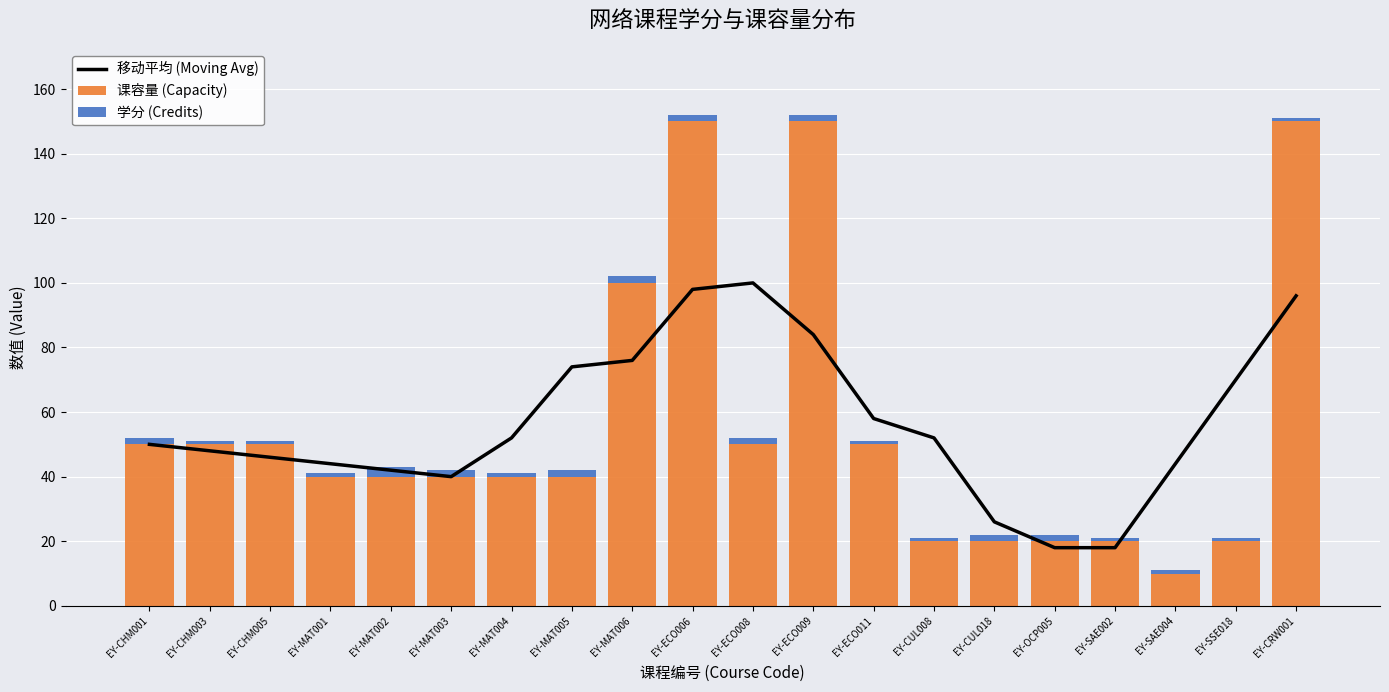

At how many categories does at least one series exceed 70?

6